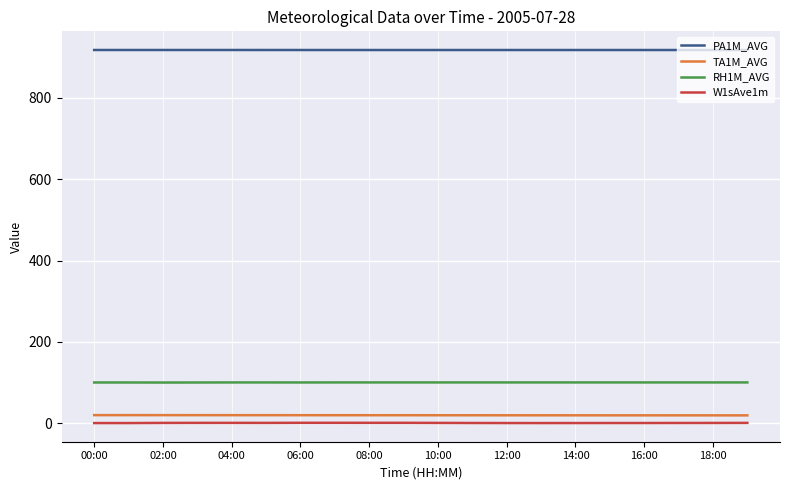

What is the average value of the PA1M_AVG series?

918.0